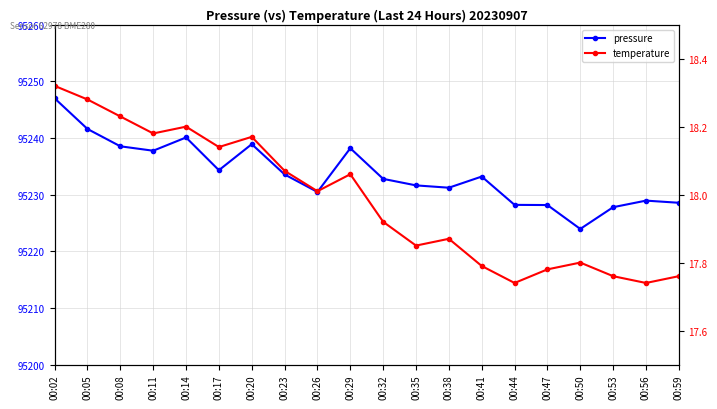

The value of pressure at 00:29 is 95238.2. True or false?

True